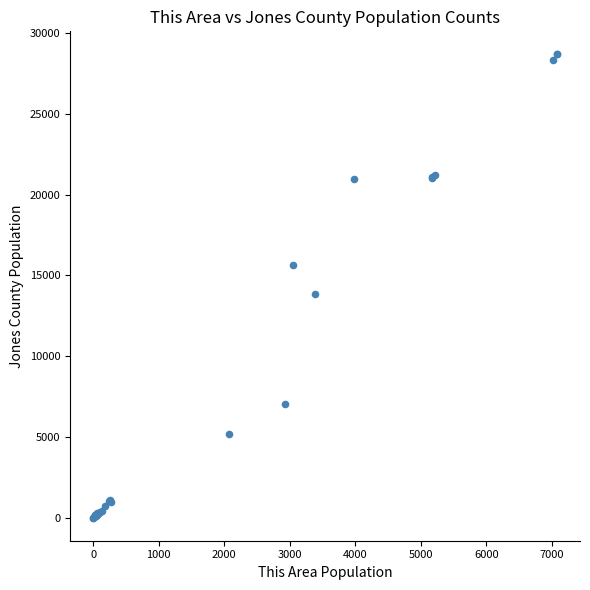

What Y value in the scatter plot is closest to 14336?

13870